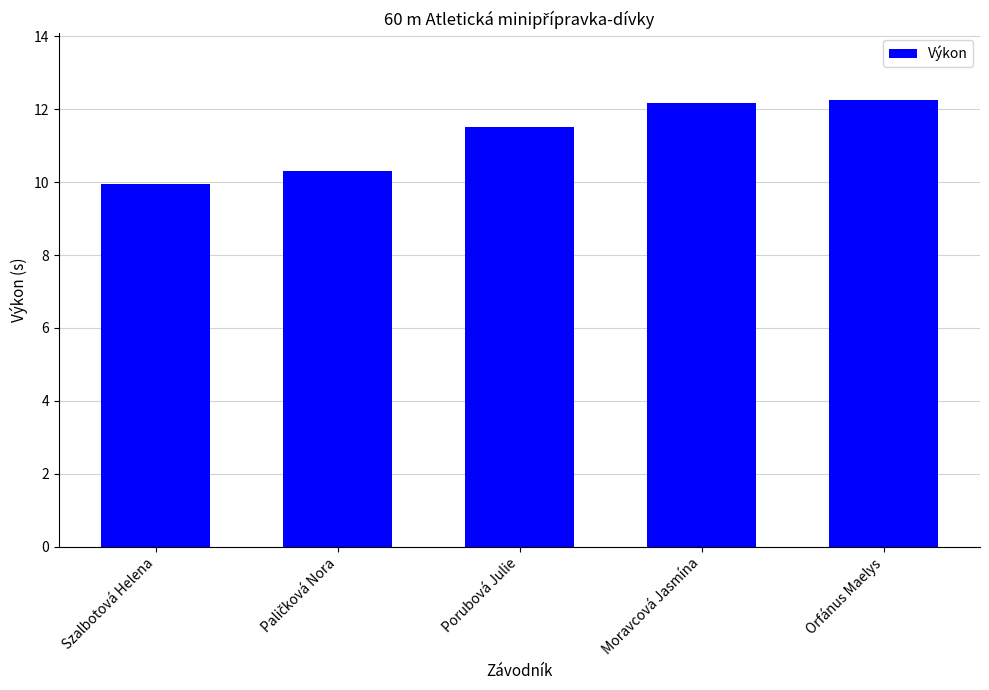

What is the change in value from Szalbotová Helena to Moravcová Jasmína?

+2.2